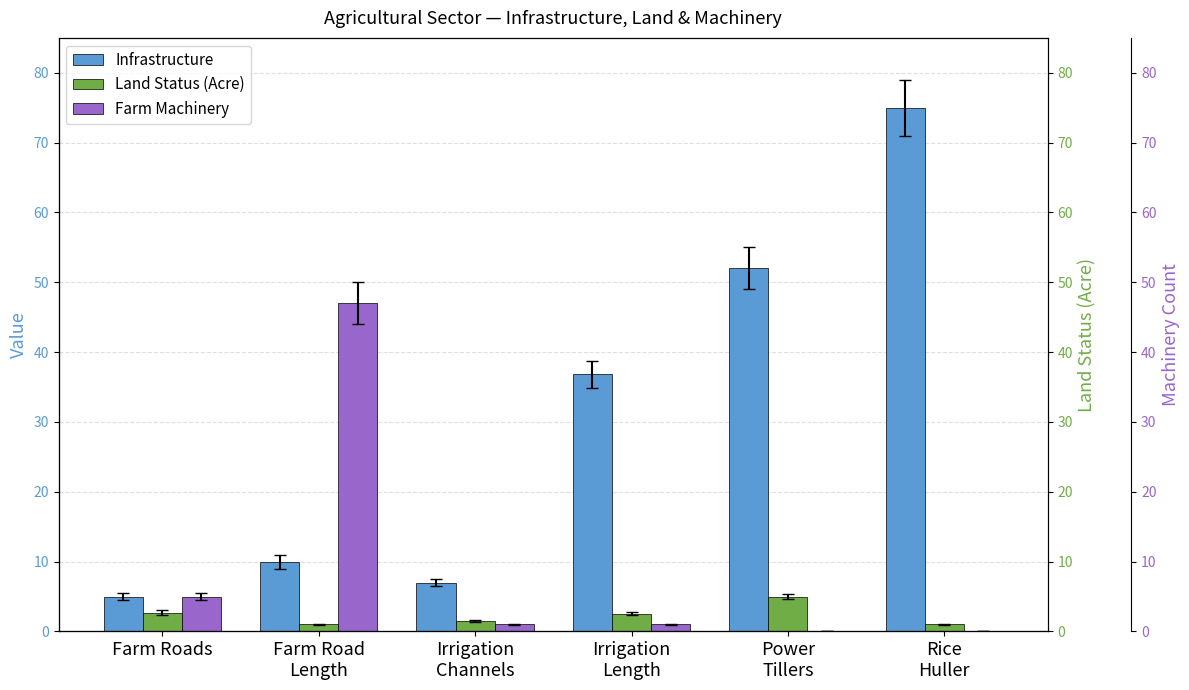

Which category has the lowest value in the Infrastructure series?

Farm Roads